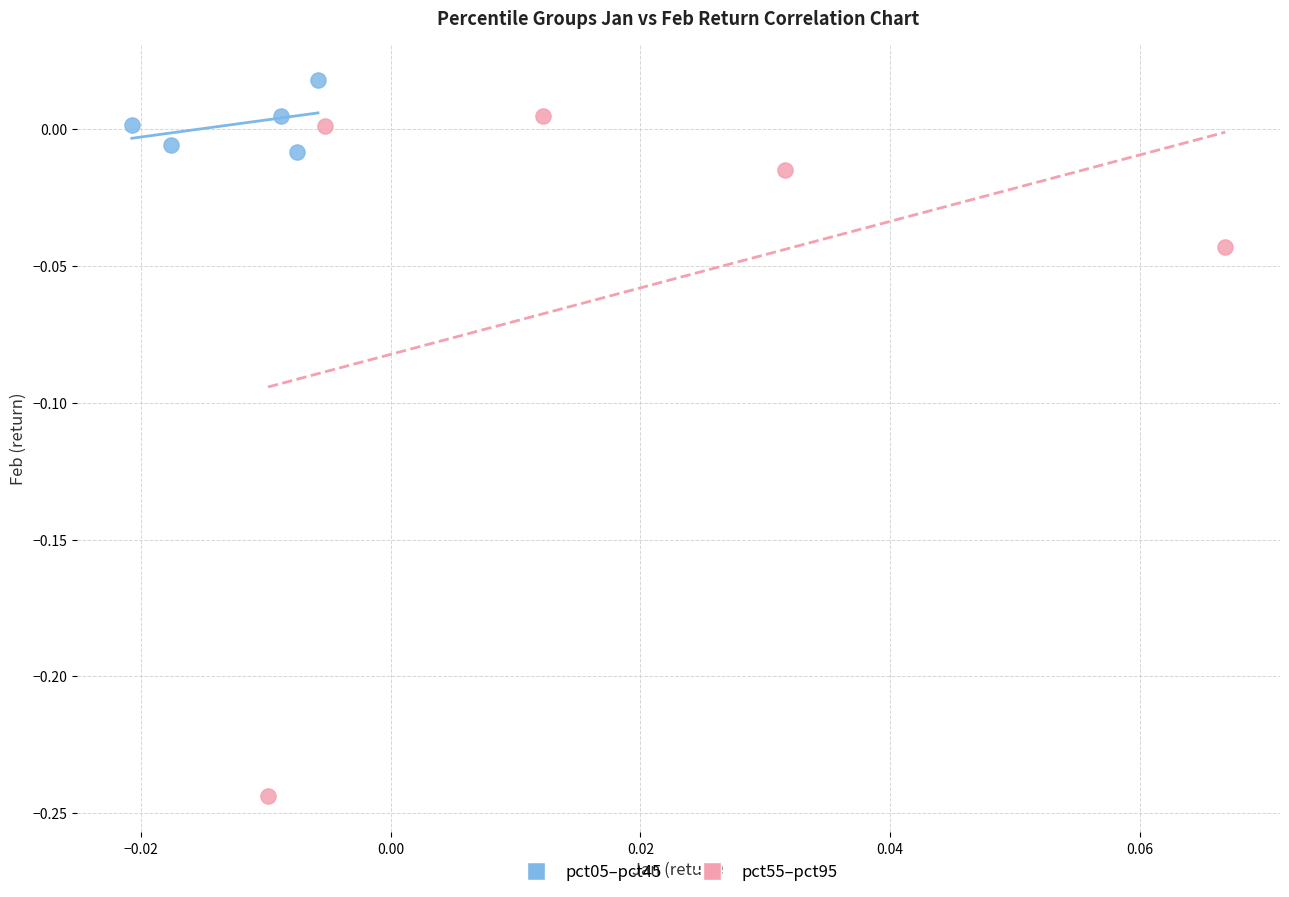

Which series has the widest spread of Y values?

pct55–pct95